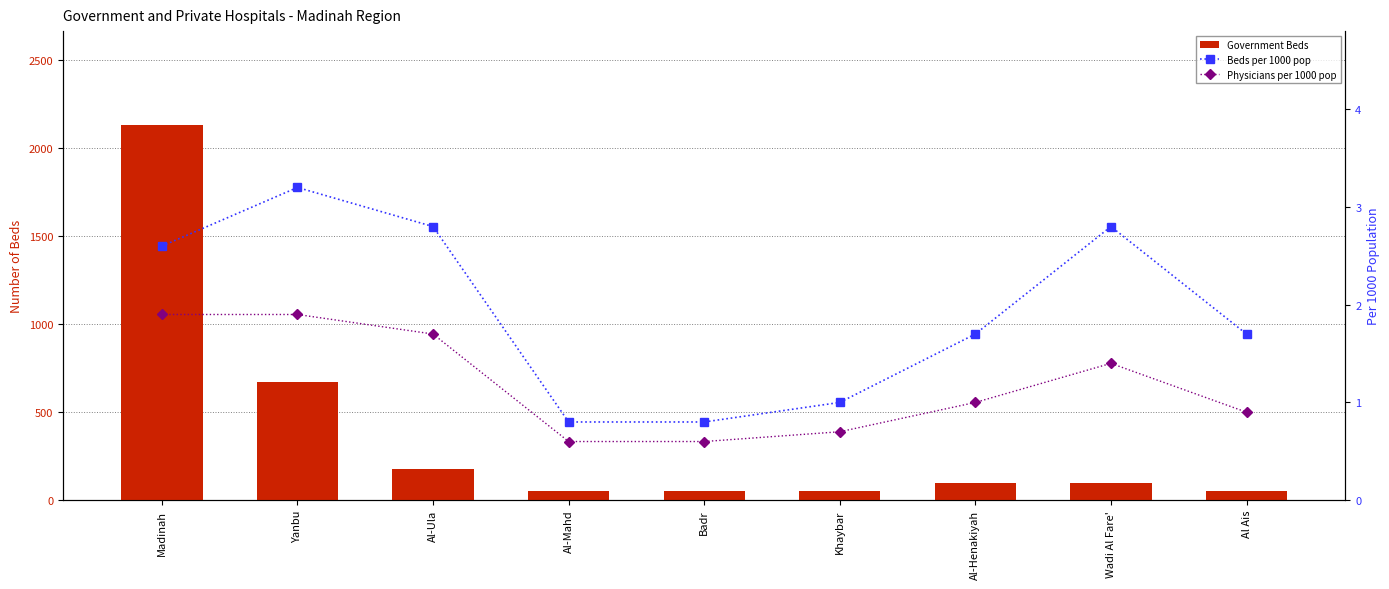

What is the lowest value of the Government Beds series?

50.0